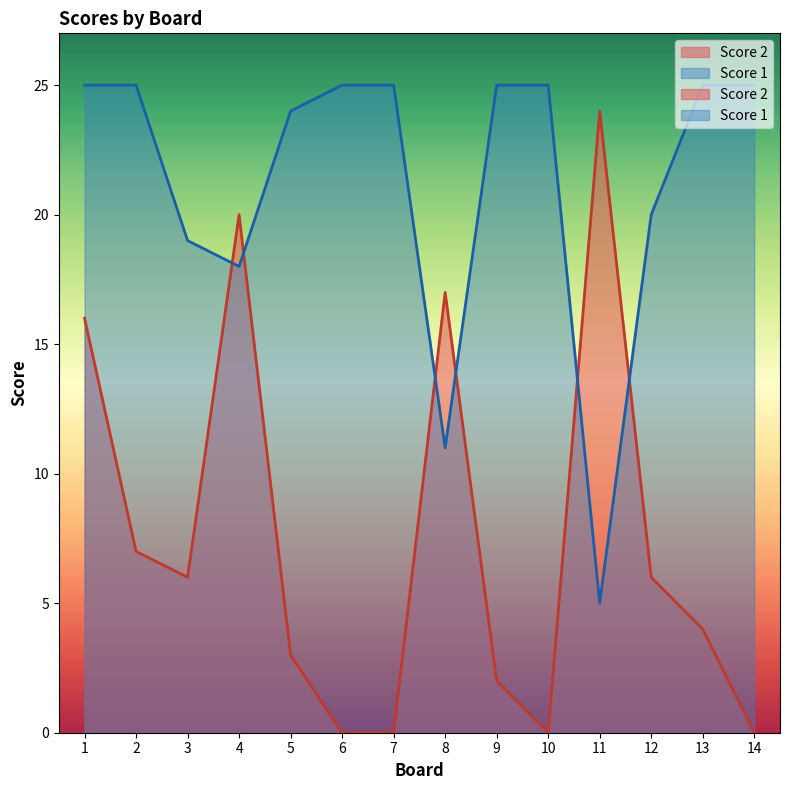

Reading right to left, transcribe all the data shown in this chart.

Score 1: 25	25	20	5	25	25	11	25	25	24	18	19	25	25
Score 2: 0	4	6	24	0	2	17	0	0	3	20	6	7	16